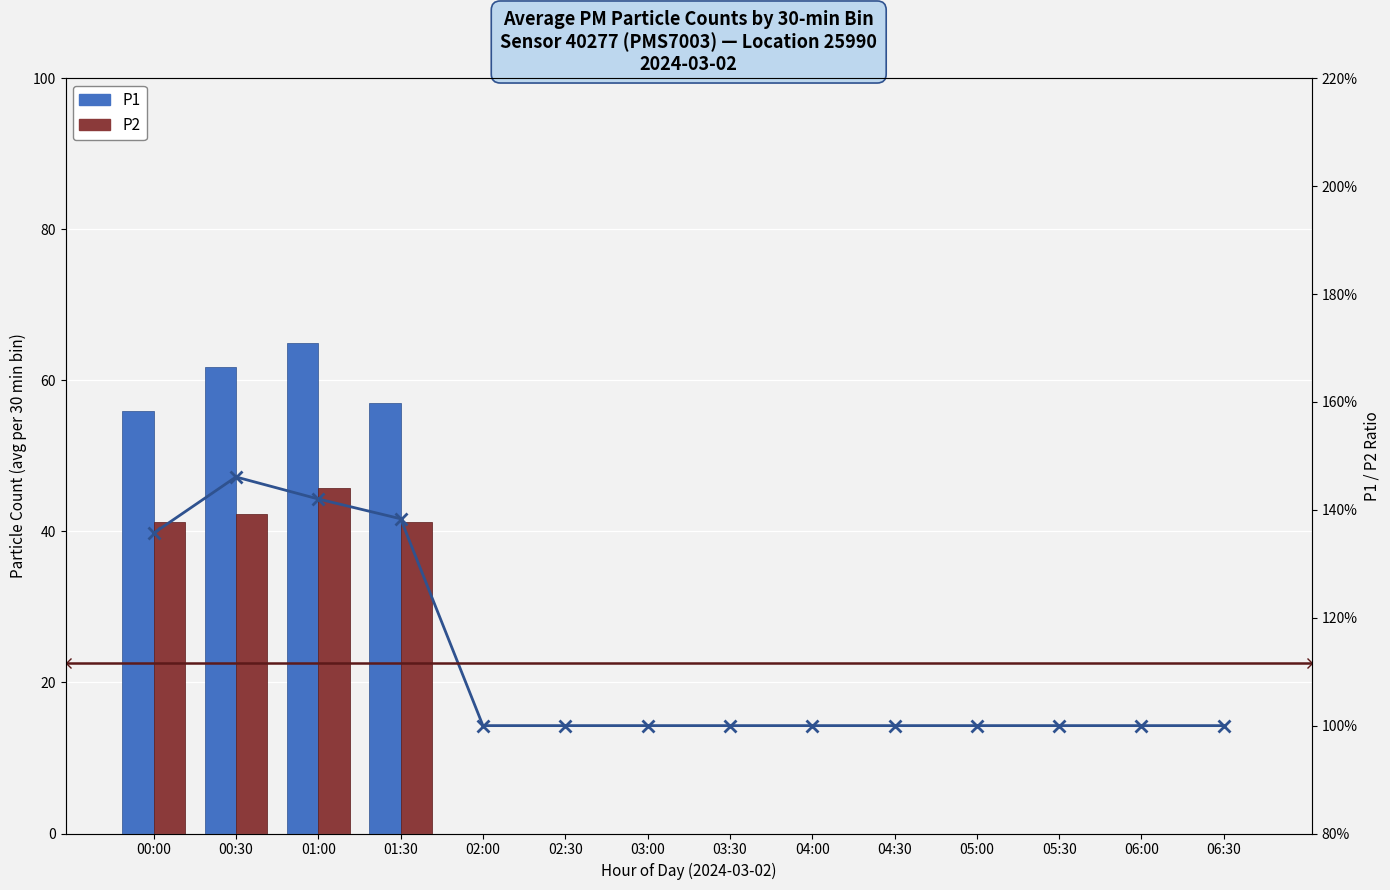

What position from the left is 02:00?

5